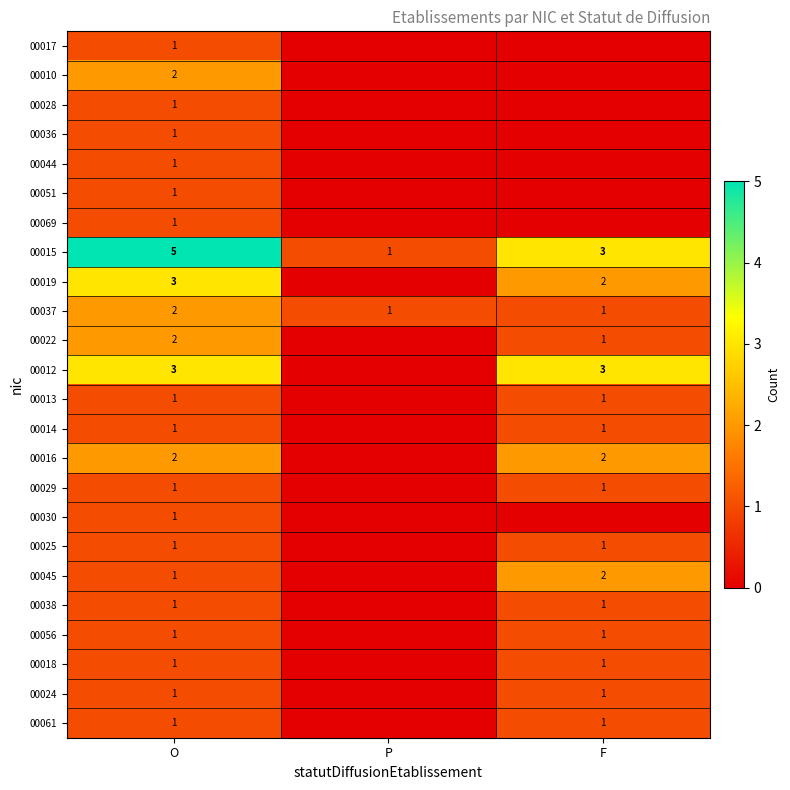

At which label does 00015 reach its peak?

O